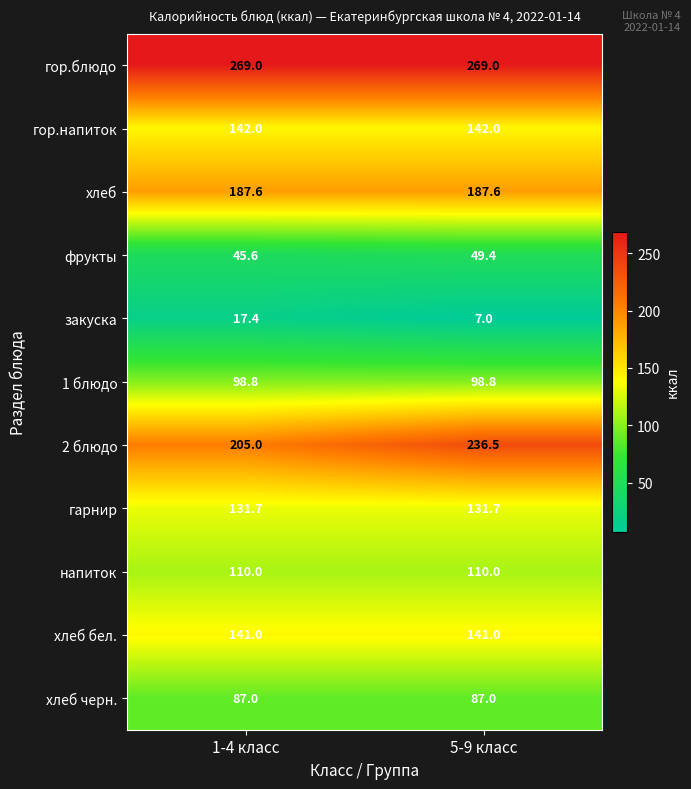

At 1-4 класс, list the series in order from largest to smallest.

гор.блюдо, 2 блюдо, хлеб, гор.напиток, хлеб бел., гарнир, напиток, 1 блюдо, хлеб черн., фрукты, закуска